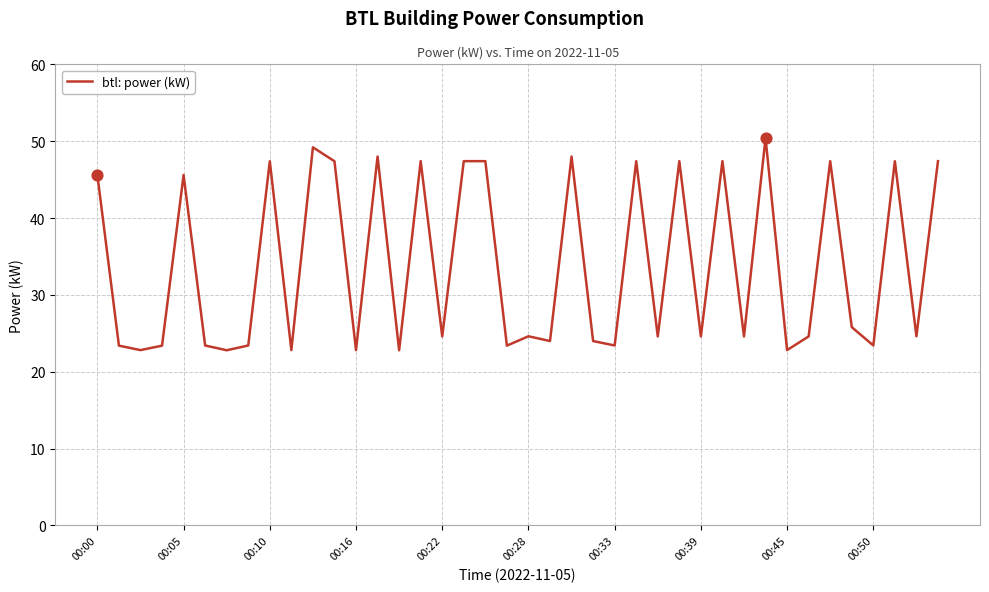

What is the maximum value shown in the chart?

50.4